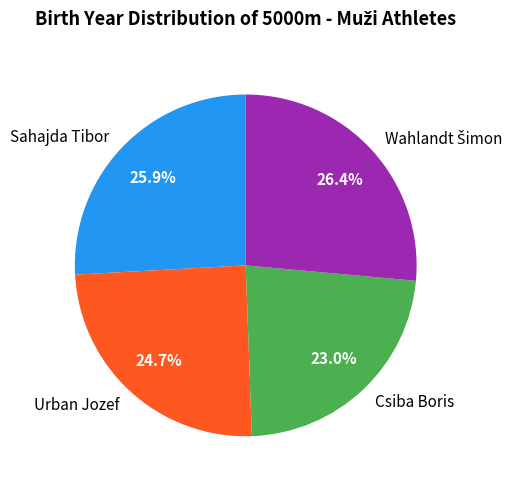

What is the ratio of the value at Urban Jozef to the value at Csiba Boris?

1.1